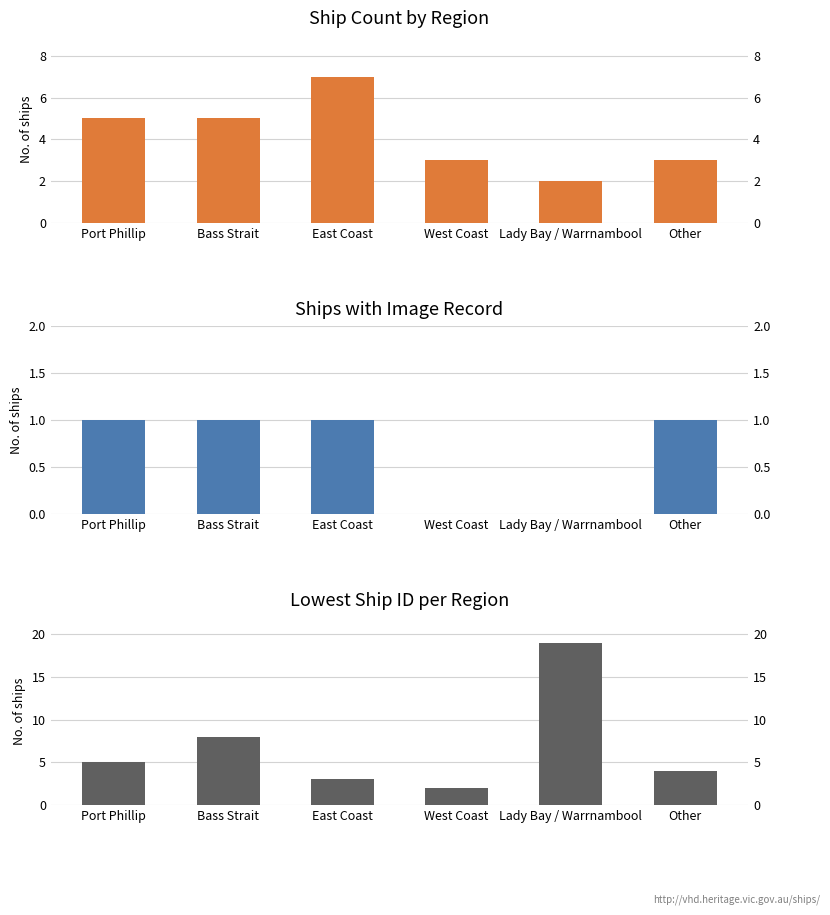

Is it true that Ship count equals 10 at East Coast?

False